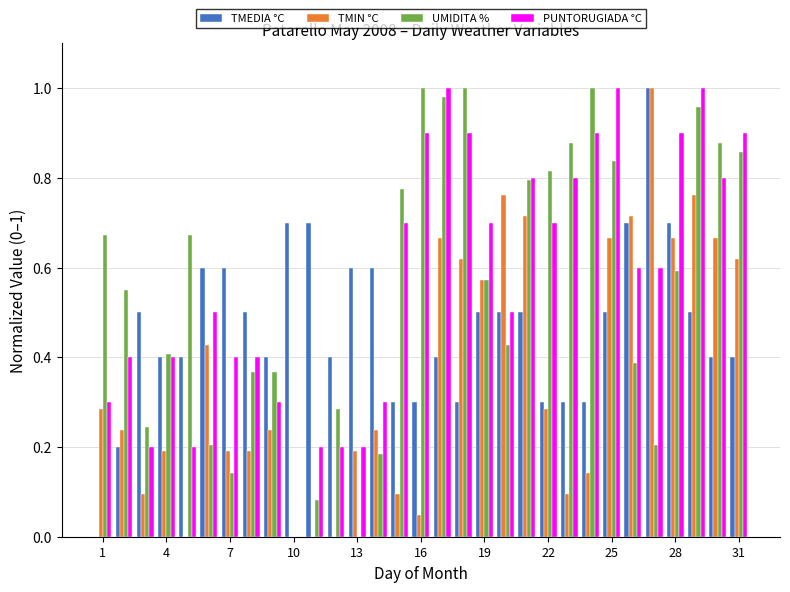

What is the sum of all PUNTORUGIADA °C values?

17.7